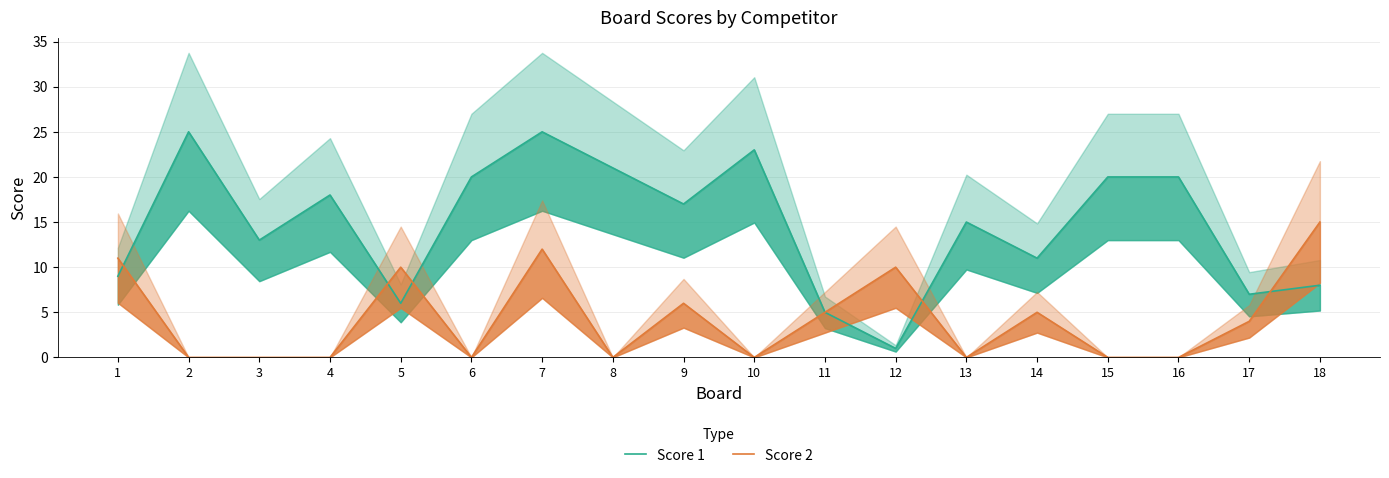

What is the maximum value for Score 2?

15